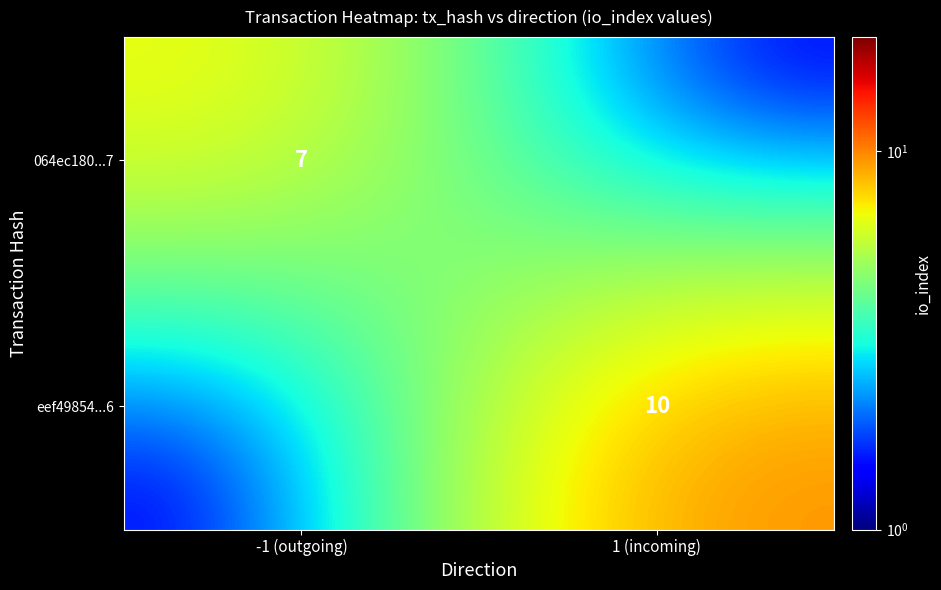

Is the value of eef49854...6 at 1 (incoming) greater than the value of 064ec180...7 at -1 (outgoing)?

Yes